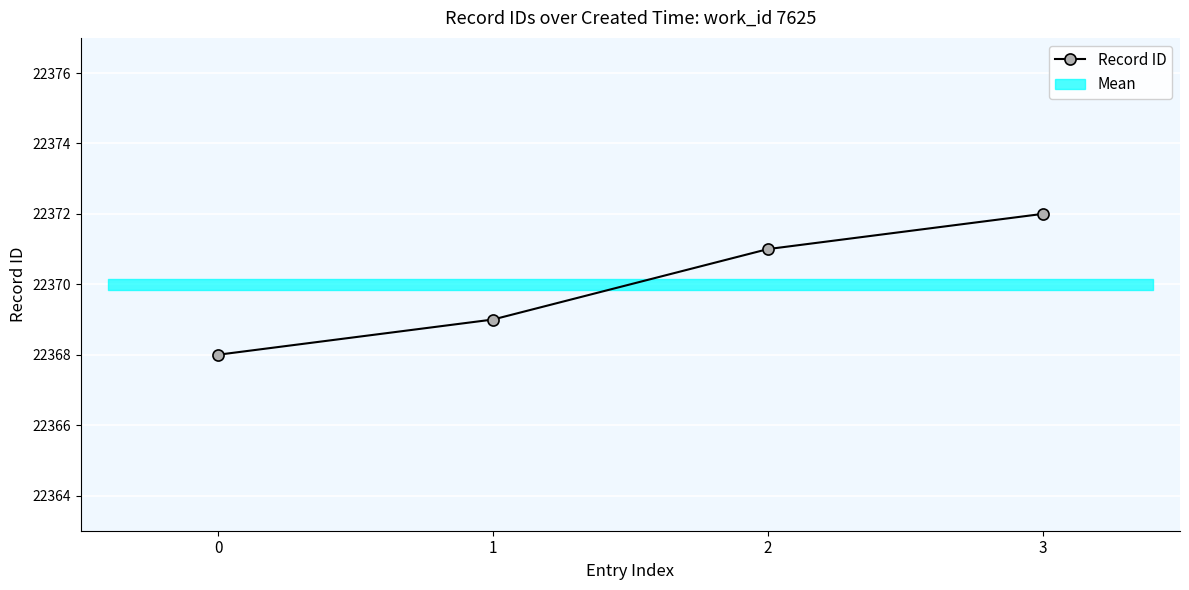

Which label corresponds to the largest value in the chart?

3